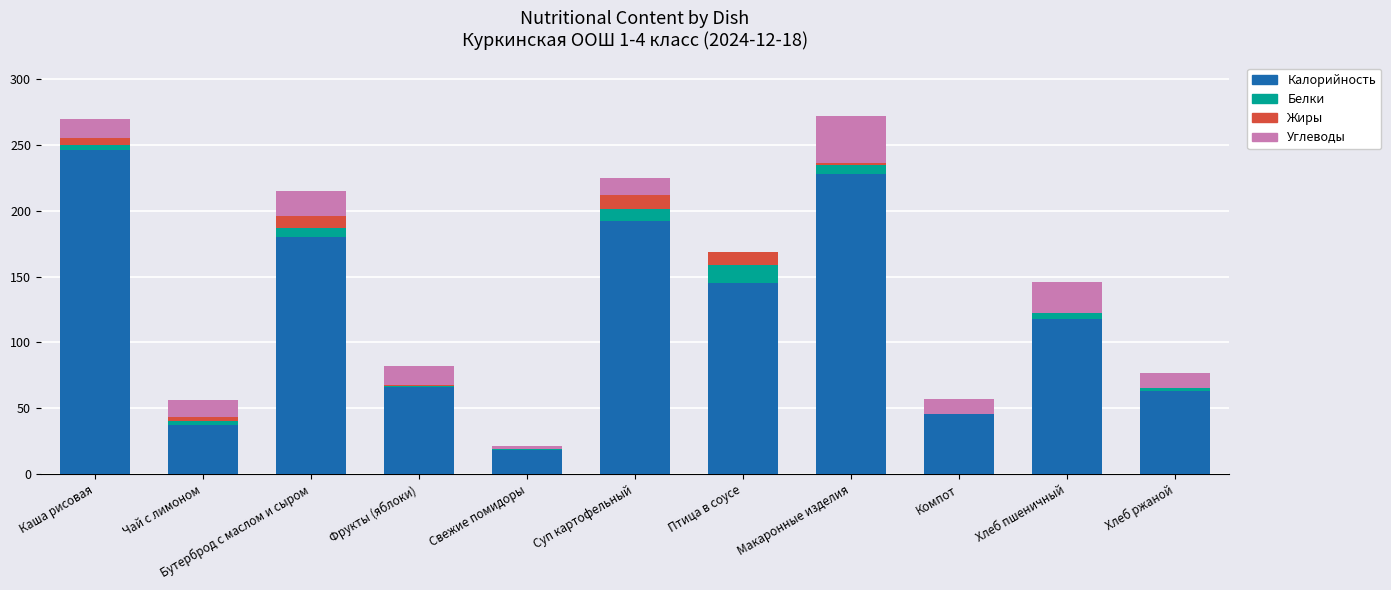

True or false: Калорийность has a value of 37 at Чай с лимоном.

True